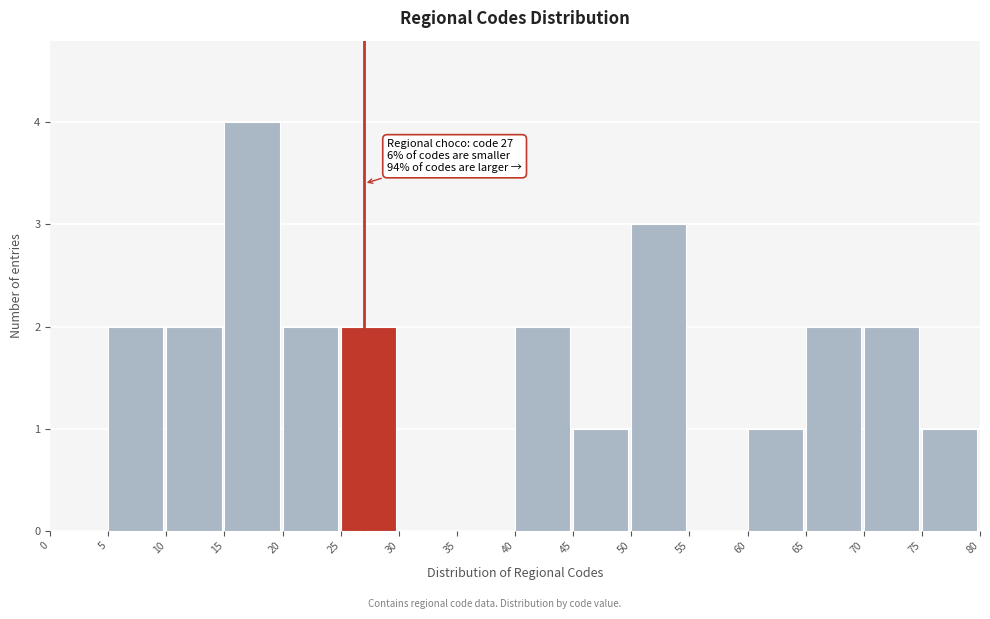

Over which range of the x-axis is the bar tallest?

15 to 20